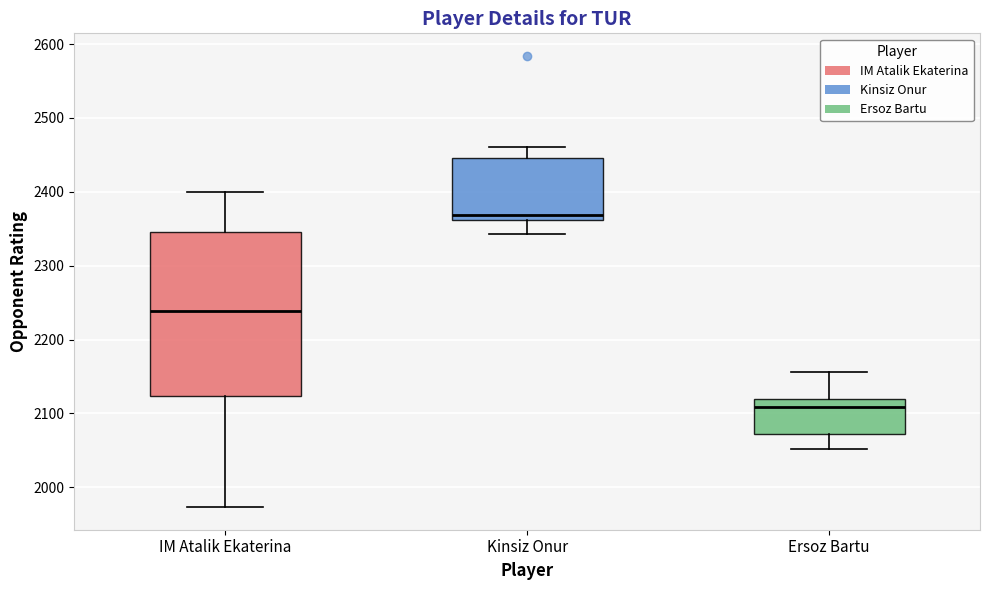

Which box is the tallest, from its lower edge to its upper edge?

IM Atalik Ekaterina